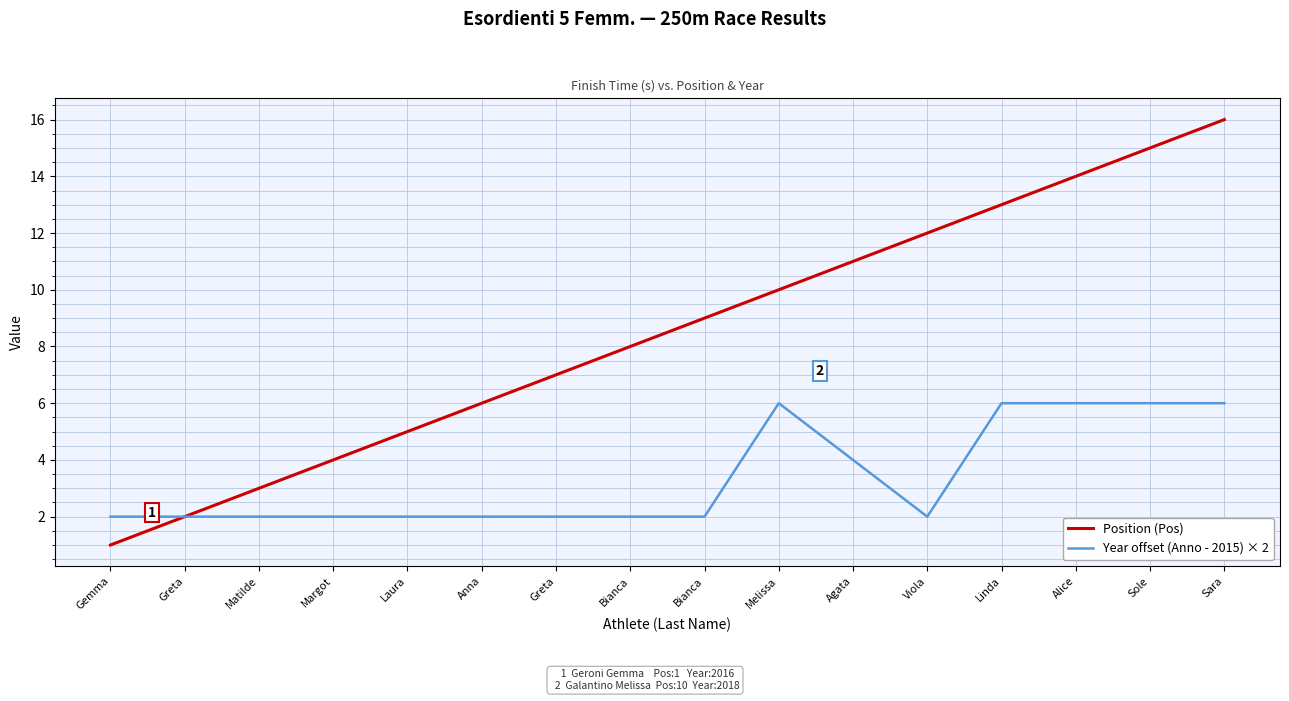

What are all the series names shown in the legend?

Position (Pos), Year offset (Anno - 2015) × 2